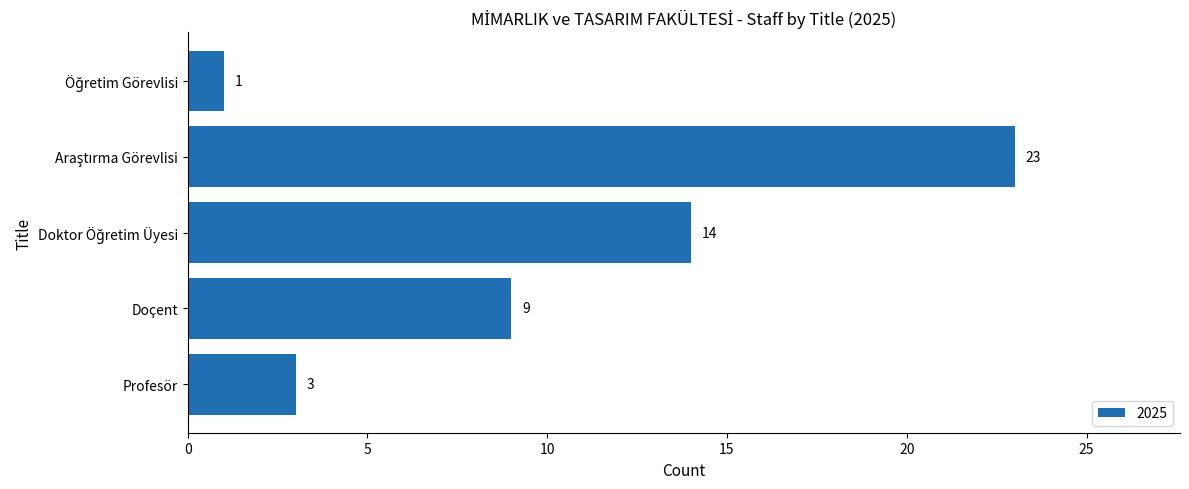

How many bars are there in total?

5